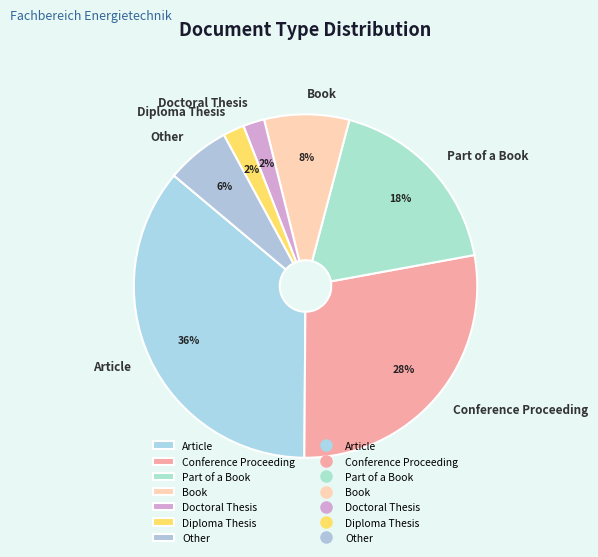

True or false: Conference Proceeding accounts for 28% of the total.

True